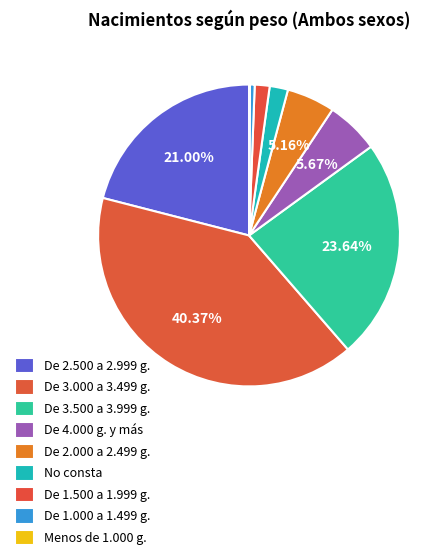

The De 2.000 a 2.499 g. slice represents 5% of the pie. True or false?

True